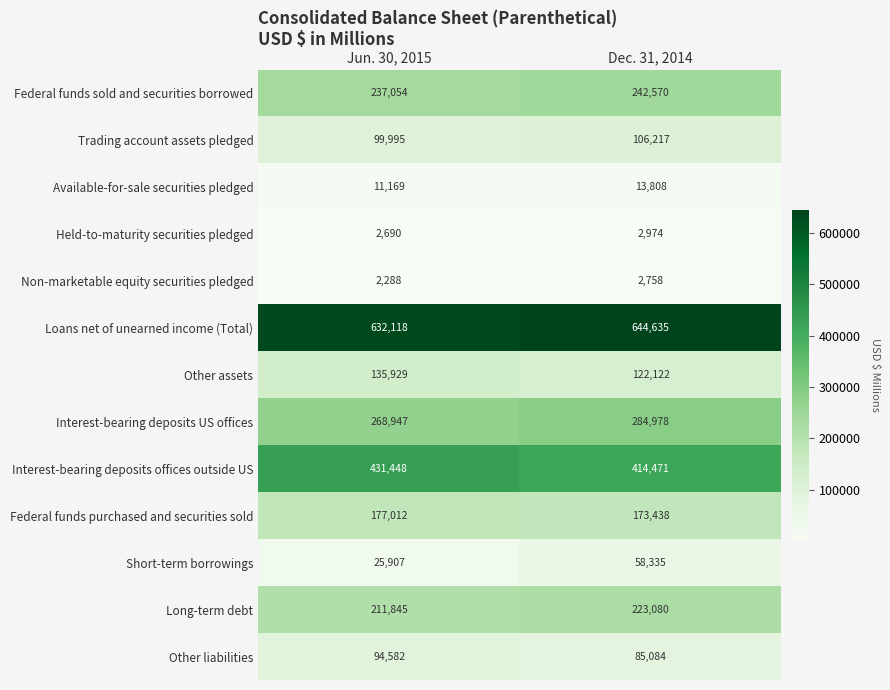

What is the difference between the maximum and minimum values in the Trading account assets pledged series?

6222